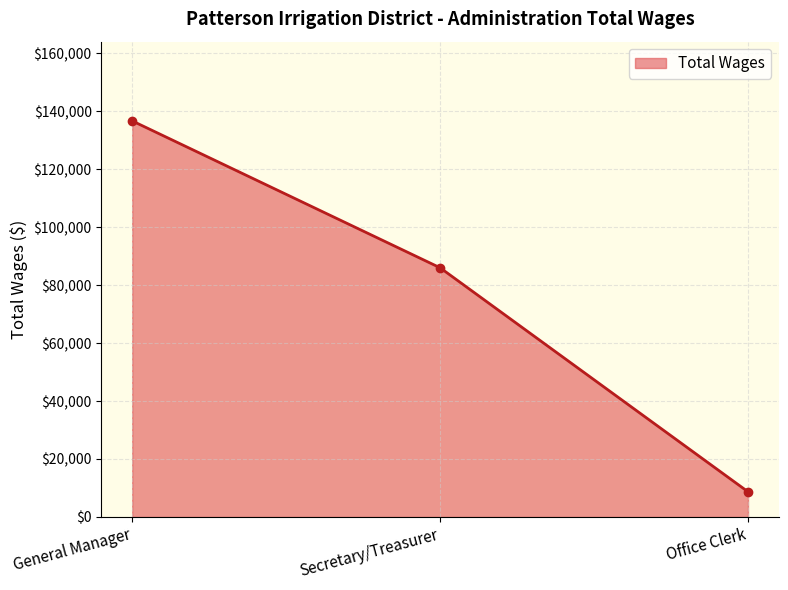

What position from the right is General Manager?

3